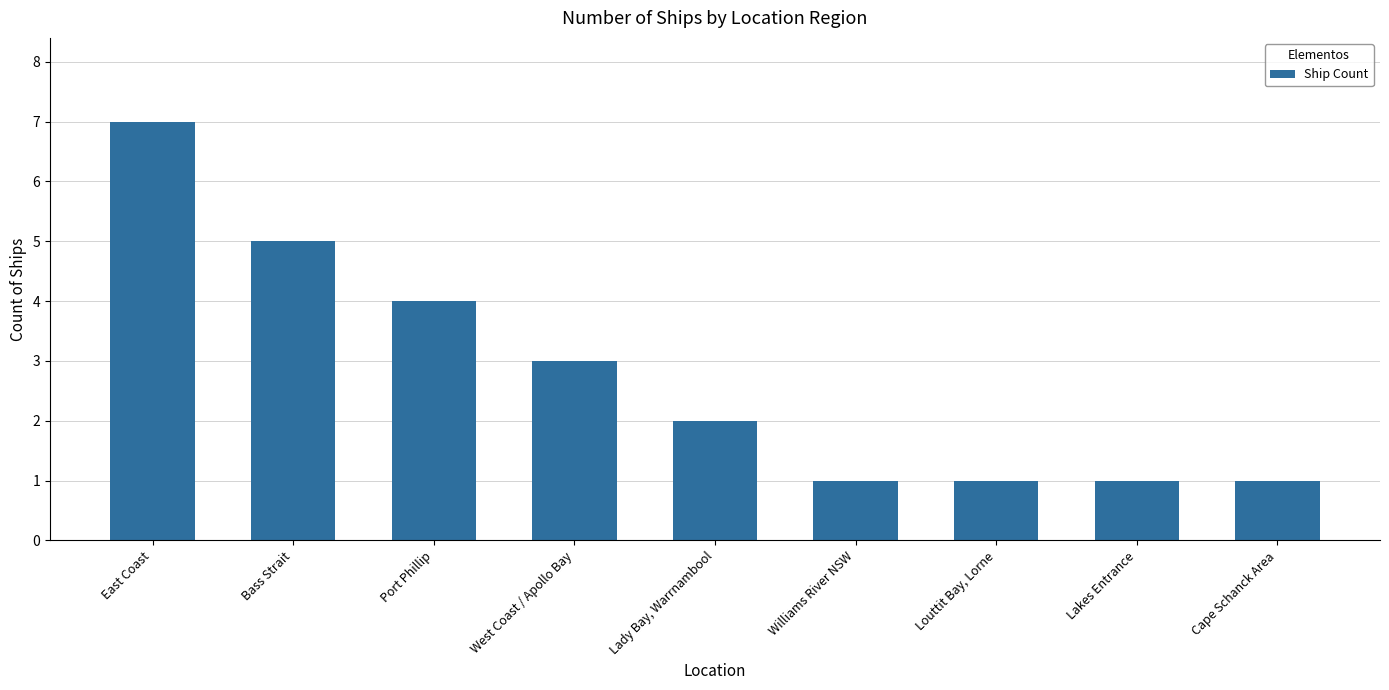

Approximately how many times larger is the value at Lady Bay, Warrnambool compared to Louttit Bay, Lorne?

2.0